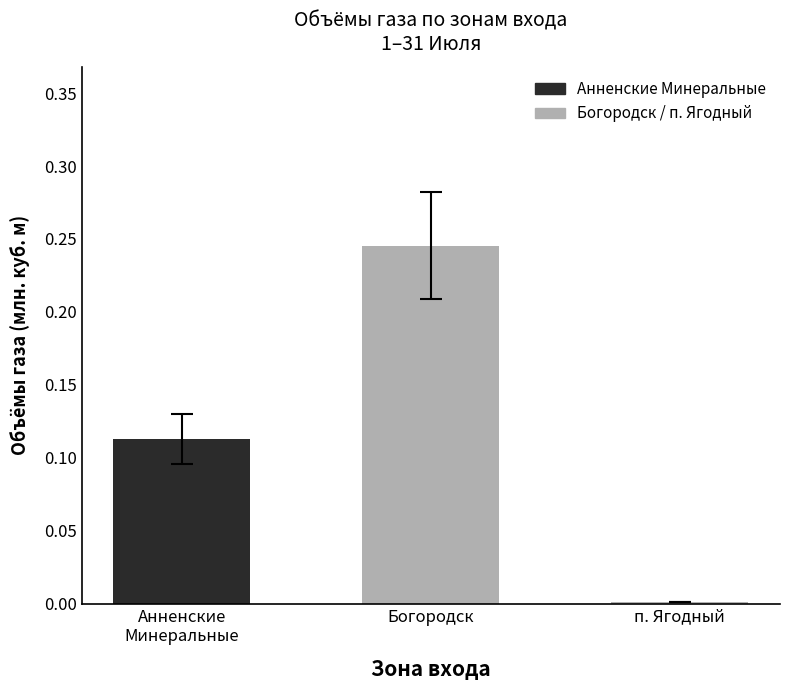

Does the chart contain stacked bars?

No